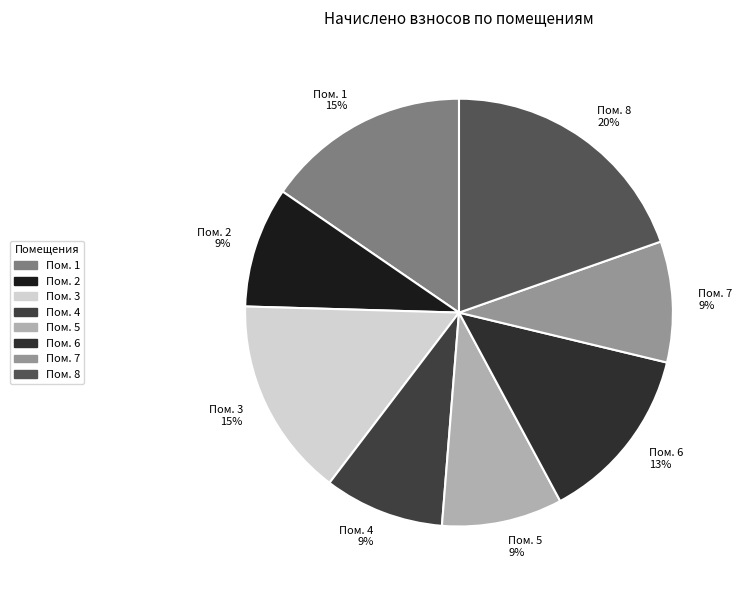

The Пом. 8 20% slice represents 20% of the pie. True or false?

True